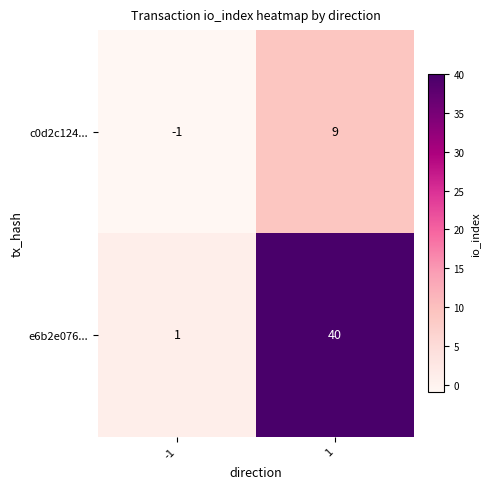

Which series has the largest total across all categories?

e6b2e076...